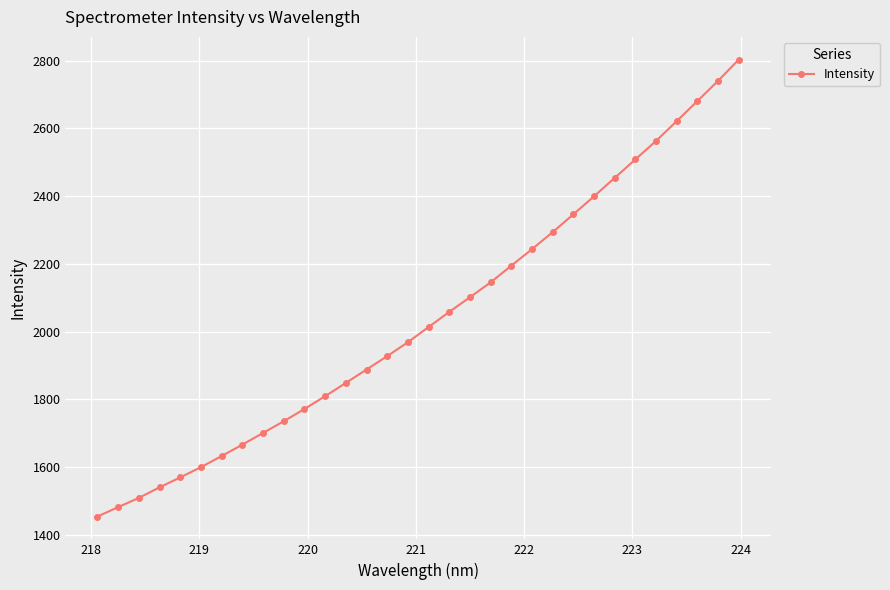

What is the sum of all values?

65272.5